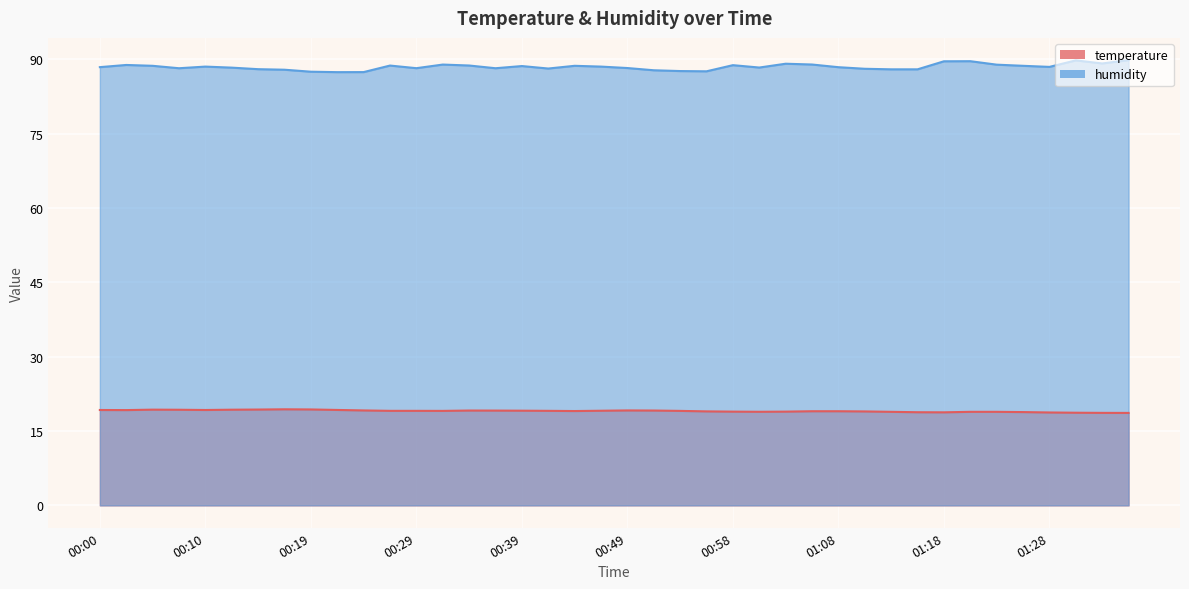

Reading left to right, list all the values displayed in this chart.

temperature: 00:00=19.2	00:02=19.2	00:05=19.3	00:07=19.3	00:10=19.2	00:12=19.3	00:14=19.3	00:17=19.4	00:19=19.4	00:22=19.2	00:24=19.1	00:27=19.1	00:29=19.1	00:31=19.1	00:34=19.1	00:36=19.1	00:39=19.1	00:41=19.1	00:44=19.0	00:46=19.1	00:49=19.1	00:51=19.1	00:53=19.1	00:56=19.0	00:58=18.9	01:01=18.9	01:03=18.9	01:06=19.0	01:08=19.0	01:11=18.9	01:13=18.9	01:16=18.8	01:18=18.8	01:21=18.9	01:23=18.9	01:26=18.8	01:28=18.7	01:31=18.7	01:33=18.7	01:36=18.6
humidity: 00:00=88.4	00:02=88.8	00:05=88.7	00:07=88.2	00:10=88.5	00:12=88.3	00:14=88.0	00:17=87.9	00:19=87.5	00:22=87.4	00:24=87.4	00:27=88.7	00:29=88.2	00:31=88.9	00:34=88.7	00:36=88.2	00:39=88.6	00:41=88.1	00:44=88.7	00:46=88.5	00:49=88.2	00:51=87.8	00:53=87.6	00:56=87.6	00:58=88.8	01:01=88.3	01:03=89.1	01:06=88.9	01:08=88.4	01:11=88.1	01:13=88.0	01:16=88.0	01:18=89.6	01:21=89.6	01:23=88.9	01:26=88.7	01:28=88.5	01:31=89.8	01:33=89.1	01:36=89.8